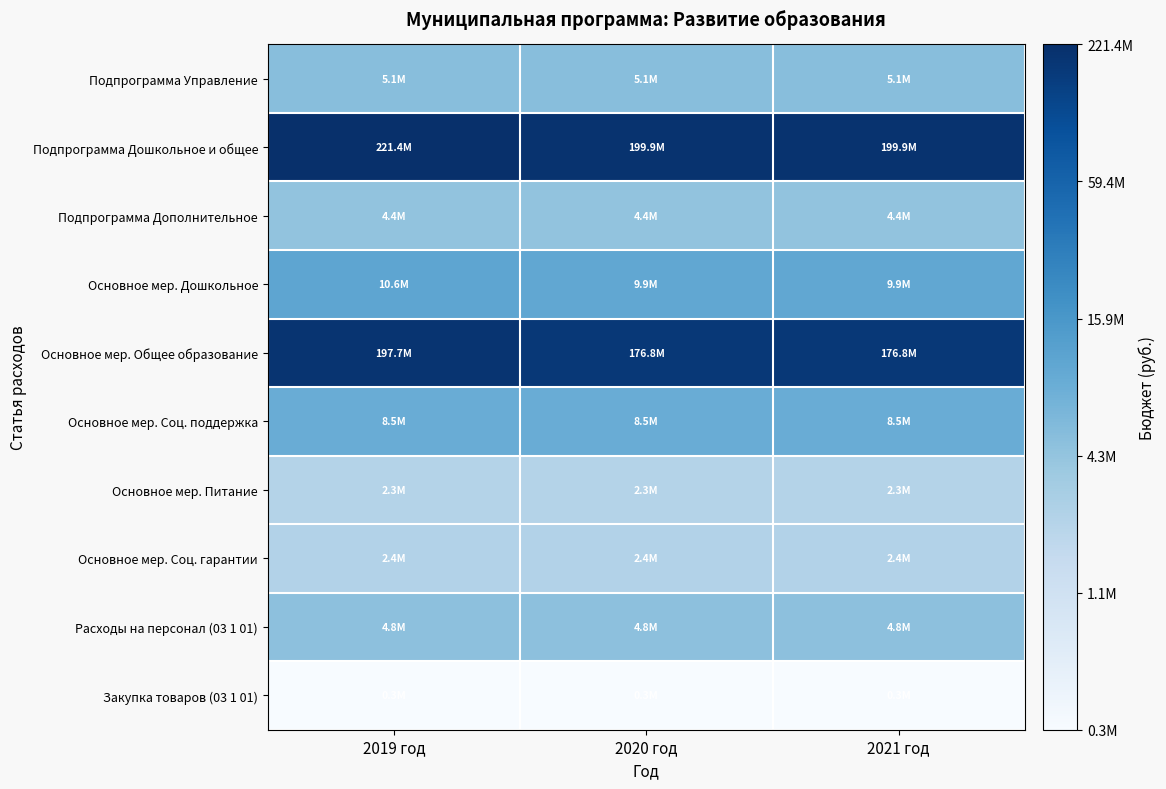

How many series are shown in this chart?

10